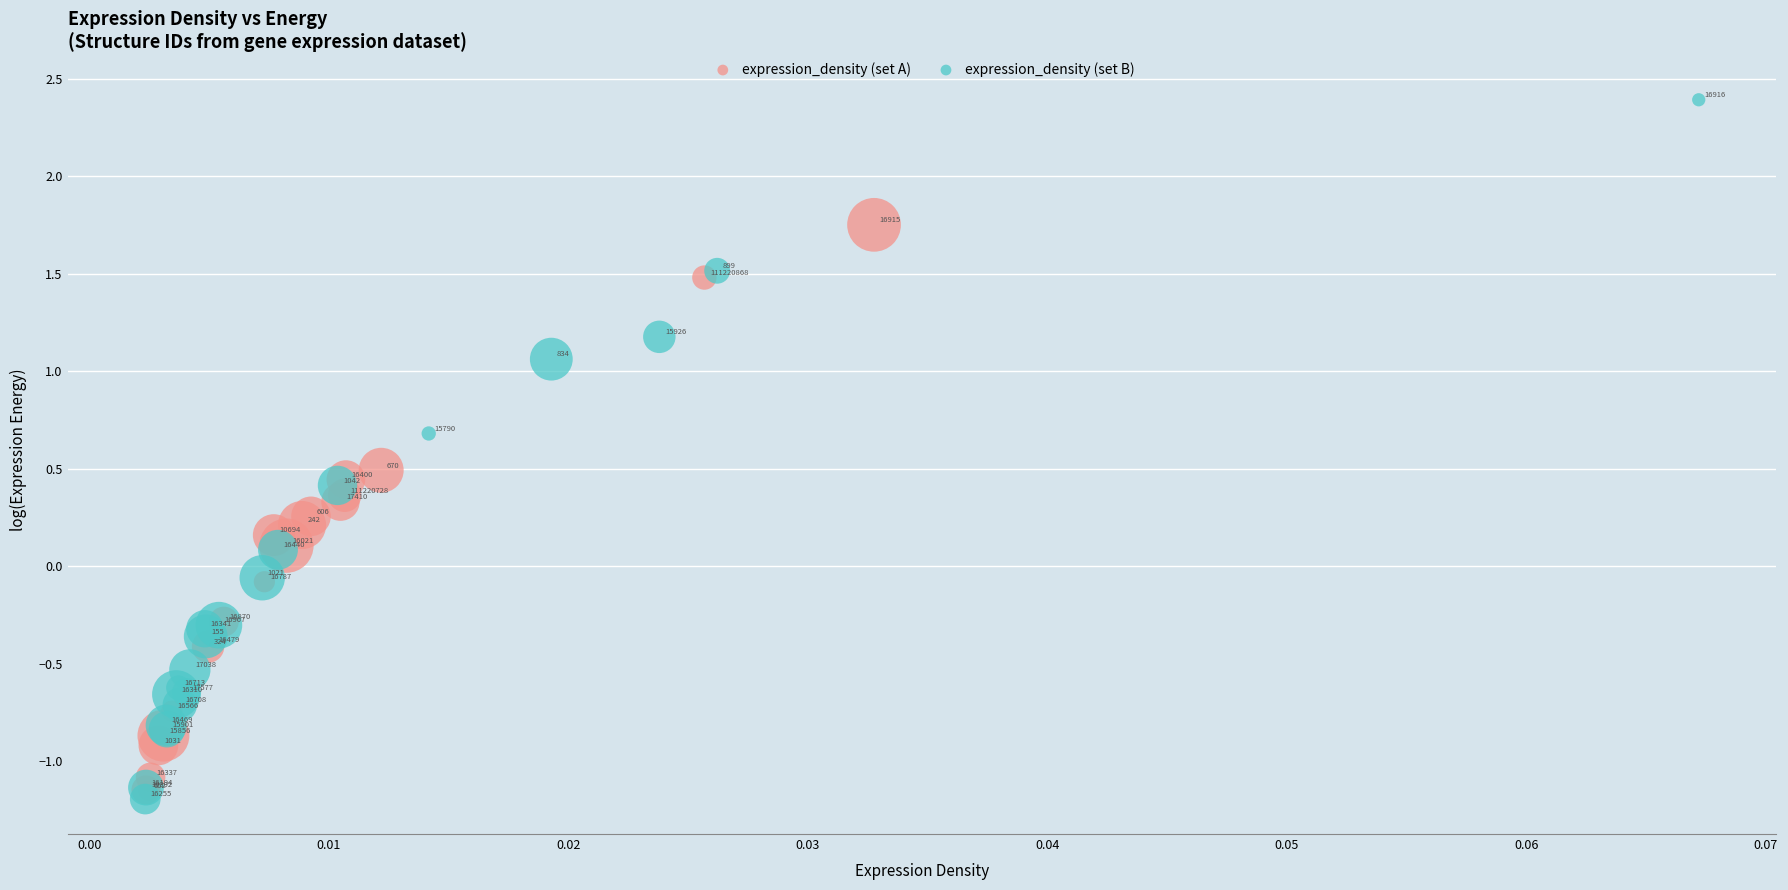

Which series reaches the maximum Y coordinate?

expression_density (set B)